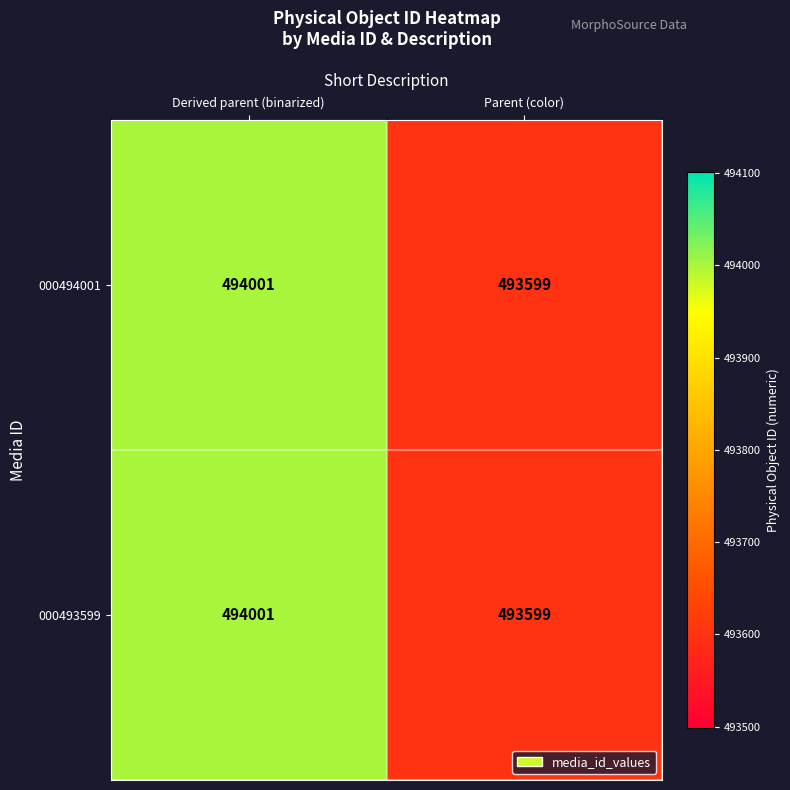

Reading left to right, what are all the values shown in this chart?

000494001: Derived parent (binarized)=494001	Parent (color)=493599
000493599: Derived parent (binarized)=494001	Parent (color)=493599